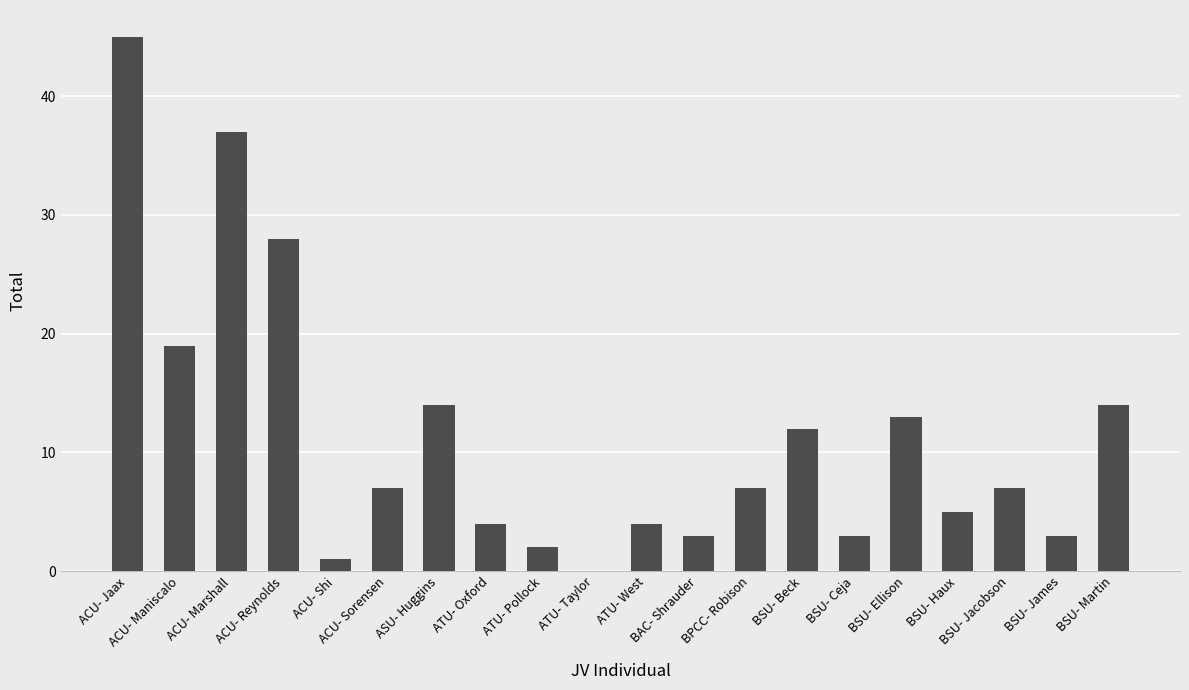

How many positive values are there?

19